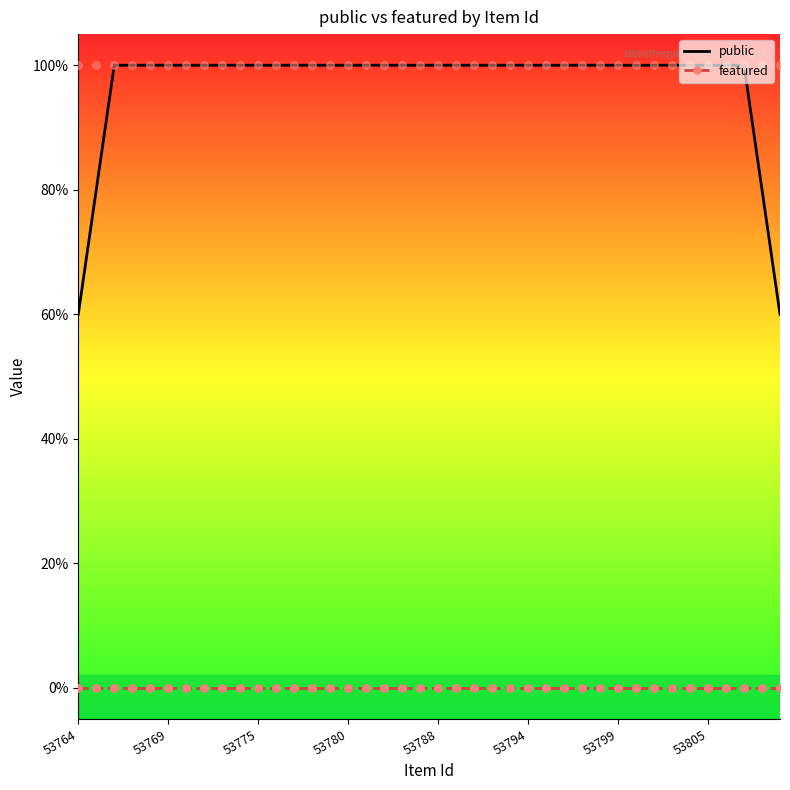

At how many categories does at least one series exceed 0?

40